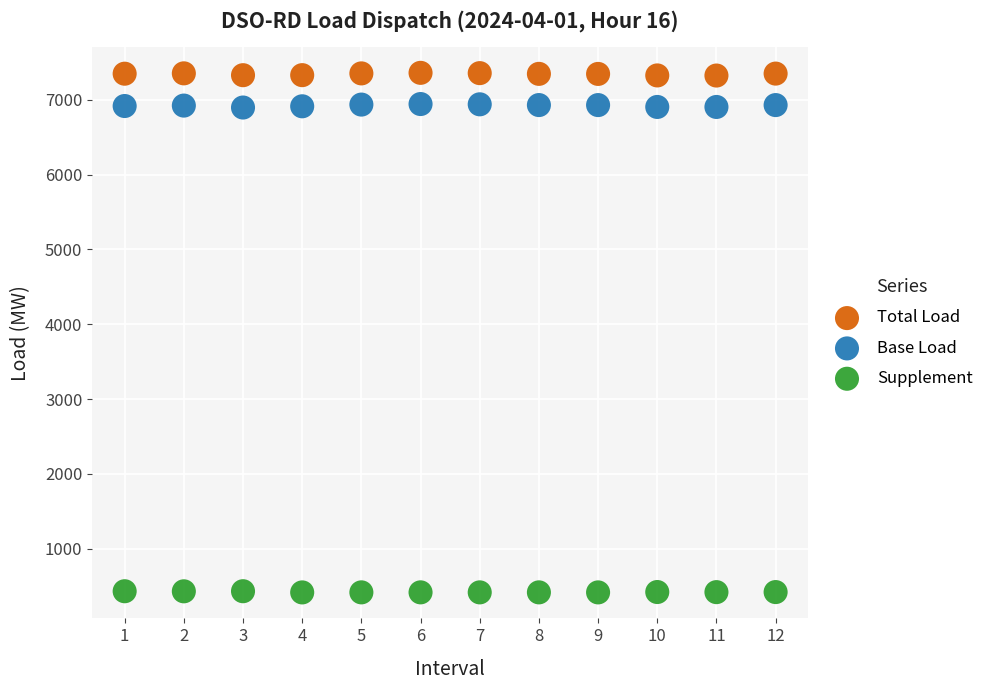

Which series contains the lowest Y value?

Supplement